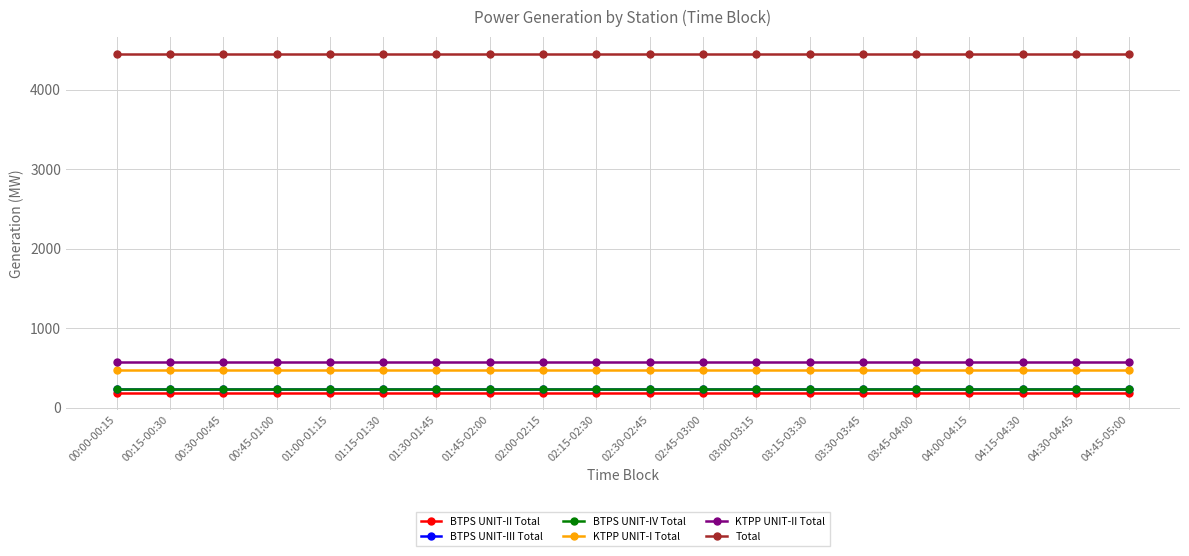

What is the smallest value displayed?

190.0